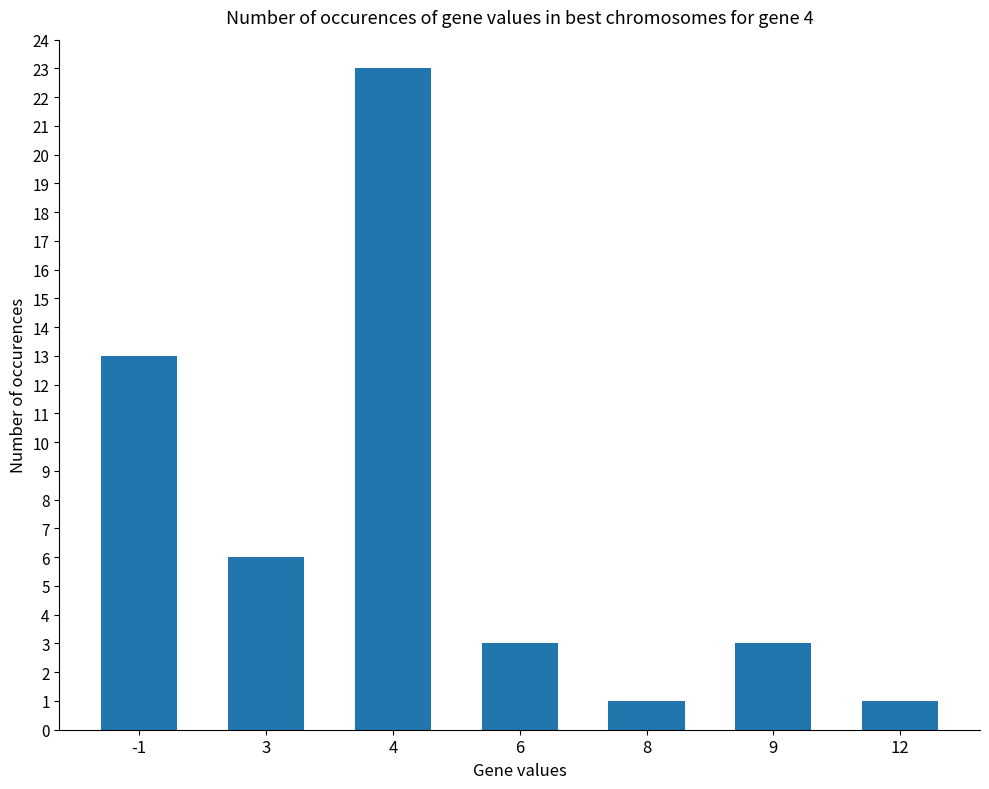

At which label is the value closest to 12?

-1